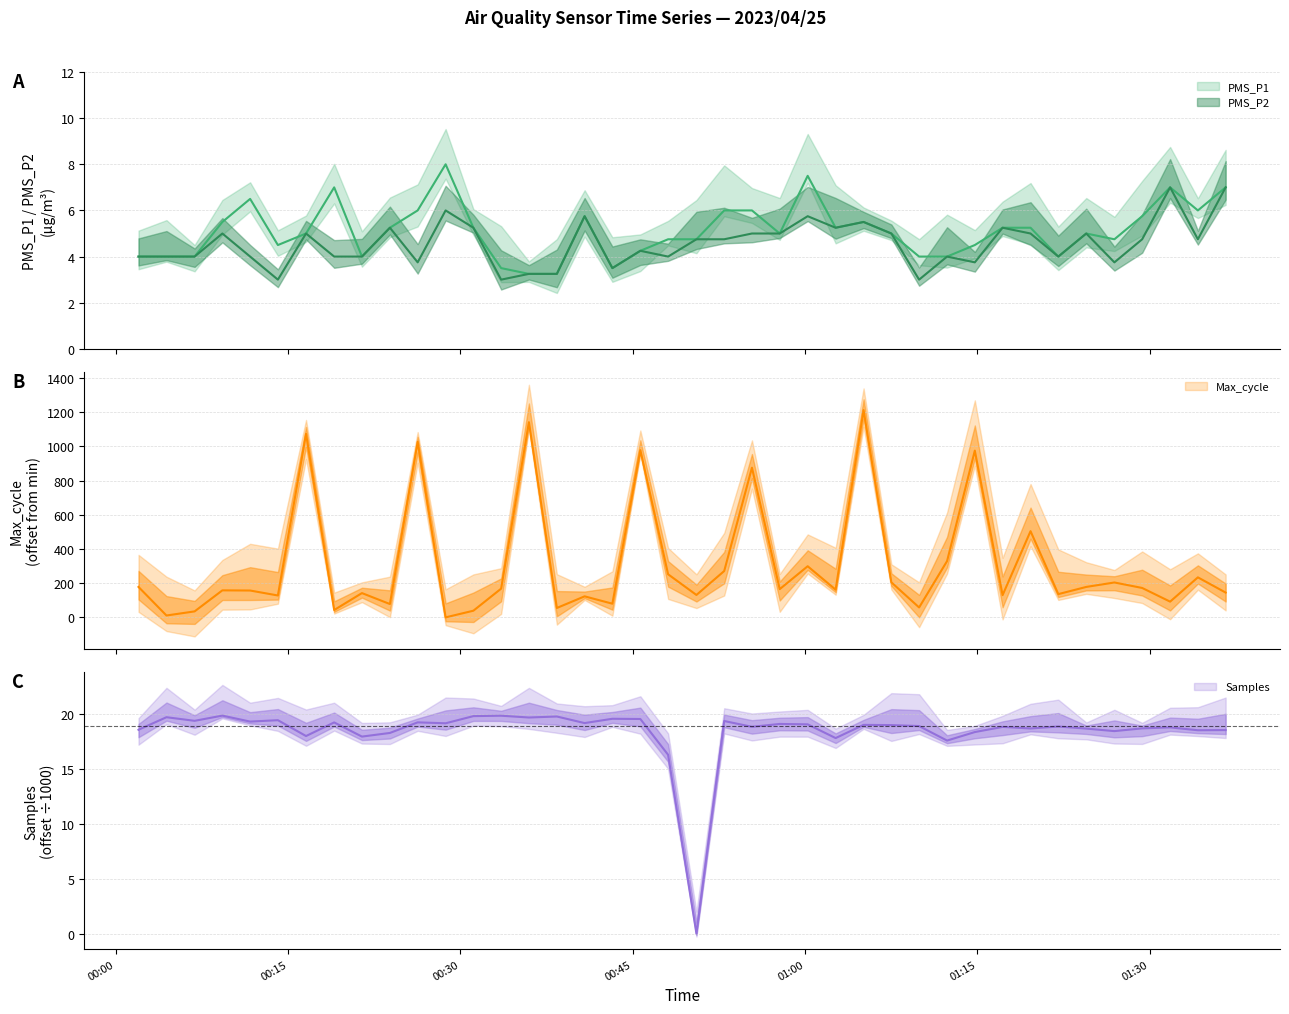

Which series has the widest spread of values?

Max_cycle